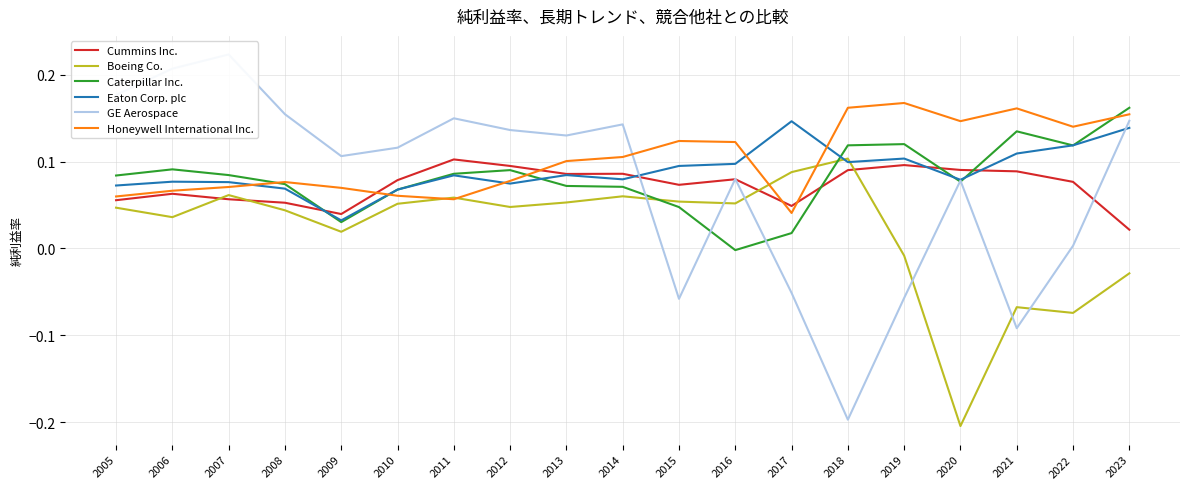

Count the Honeywell International Inc. values in the range 0 to 1.

19